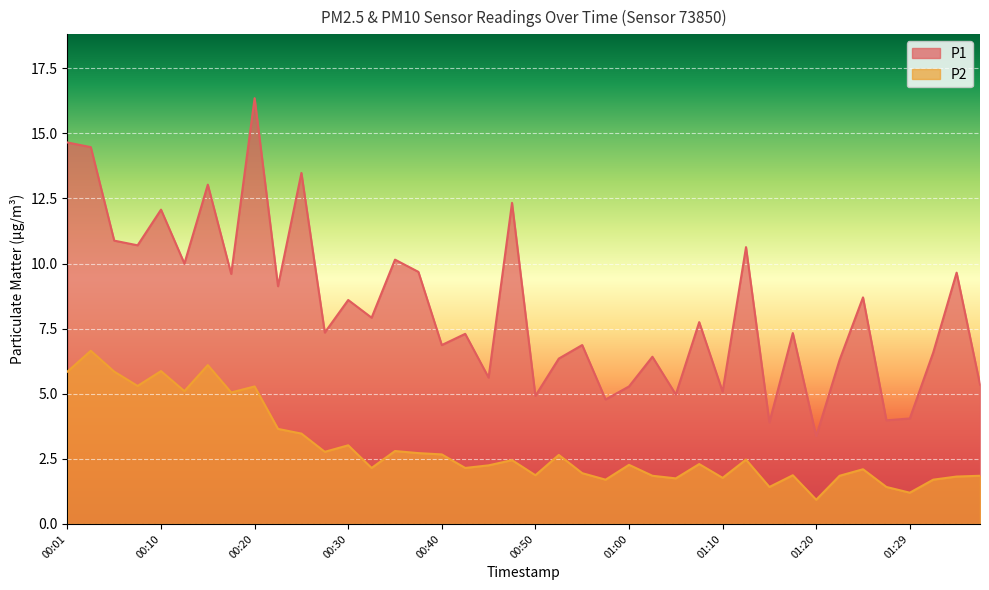

What is the difference between the second highest and minimum values in the P2 series?

5.2